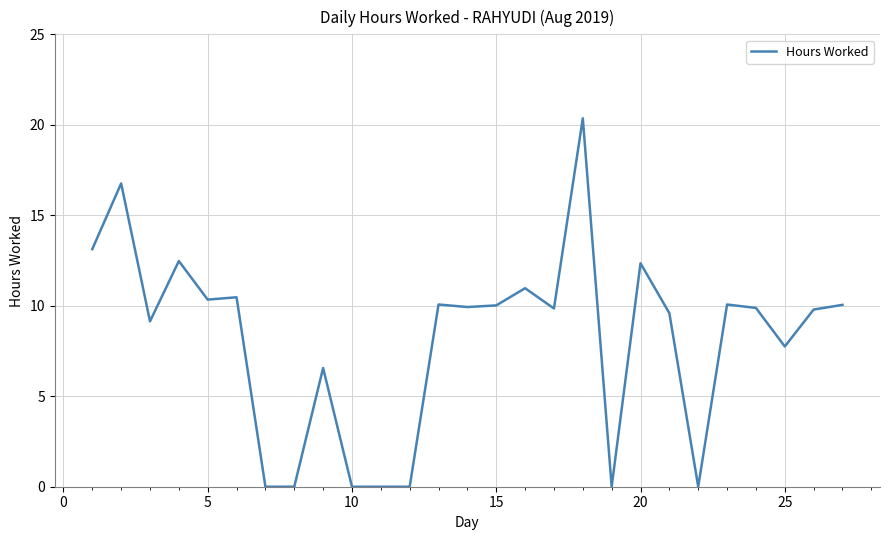

Does the chart display data point markers on the line(s)?

No